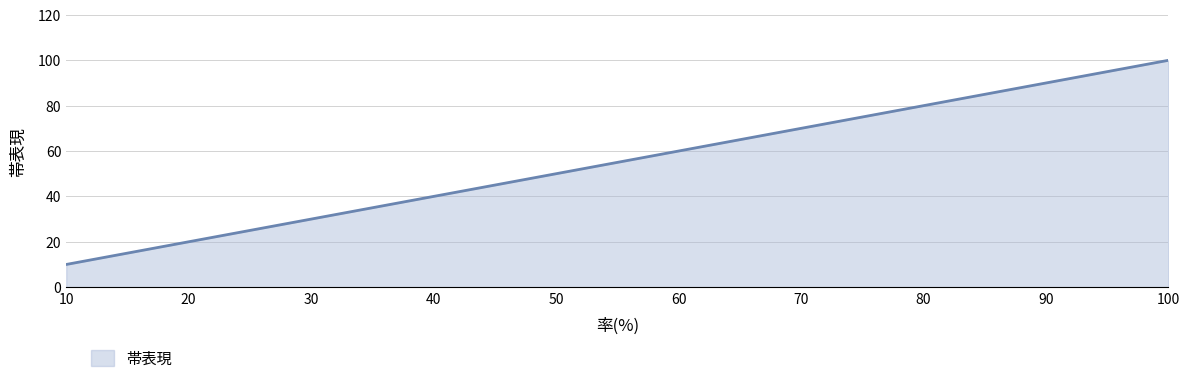

Rank the categories by value from highest to lowest.

100, 90, 80, 70, 60, 50, 40, 30, 20, 10